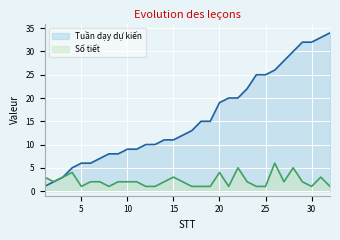

Reading left to right, list all the values displayed in this chart.

Tuần dạy dự kiến: 1=1	2=2	3=3	4=5	5=6	6=6	7=7	8=8	9=8	10=9	11=9	12=10	13=10	14=11	15=11	16=12	17=13	18=15	19=15	20=19	21=20	22=20	23=22	24=25	25=25	26=26	27=28	28=30	29=32	30=32	31=33	32=34
Số tiết: 1=3	2=2	3=3	4=4	5=1	6=2	7=2	8=1	9=2	10=2	11=2	12=1	13=1	14=2	15=3	16=2	17=1	18=1	19=1	20=4	21=1	22=5	23=2	24=1	25=1	26=6	27=2	28=5	29=2	30=1	31=3	32=1